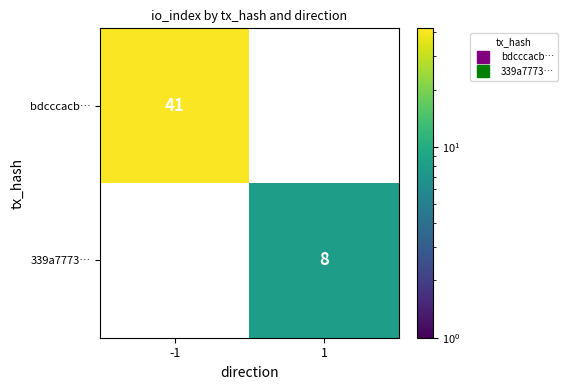

Reading left to right, list all the values displayed in this chart.

bdcccacb…: -1=41	1=0
339a7773…: -1=0	1=8